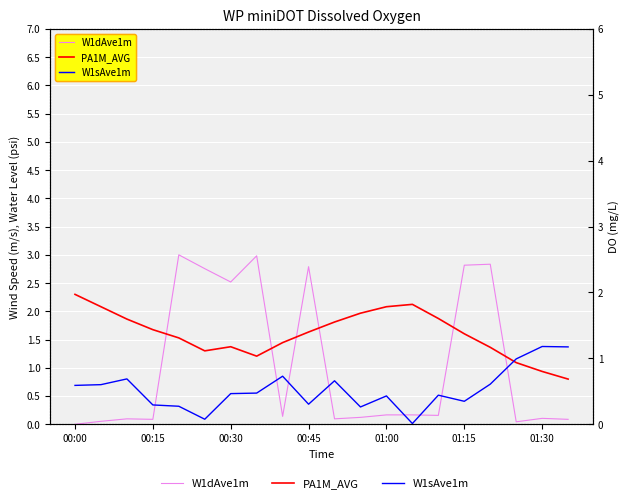

At 00:45, list the series in order from largest to smallest.

W1dAve1m, PA1M_AVG, W1sAve1m